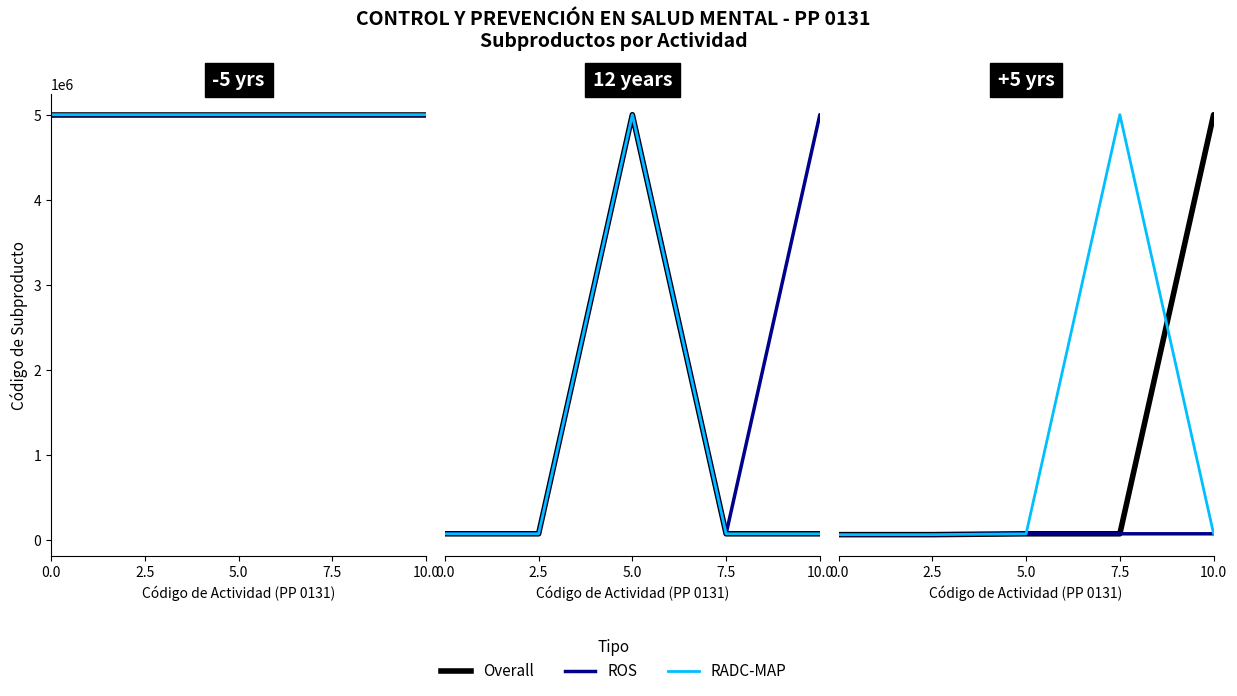

The value of Overall at 5.0 is 70612. True or false?

True